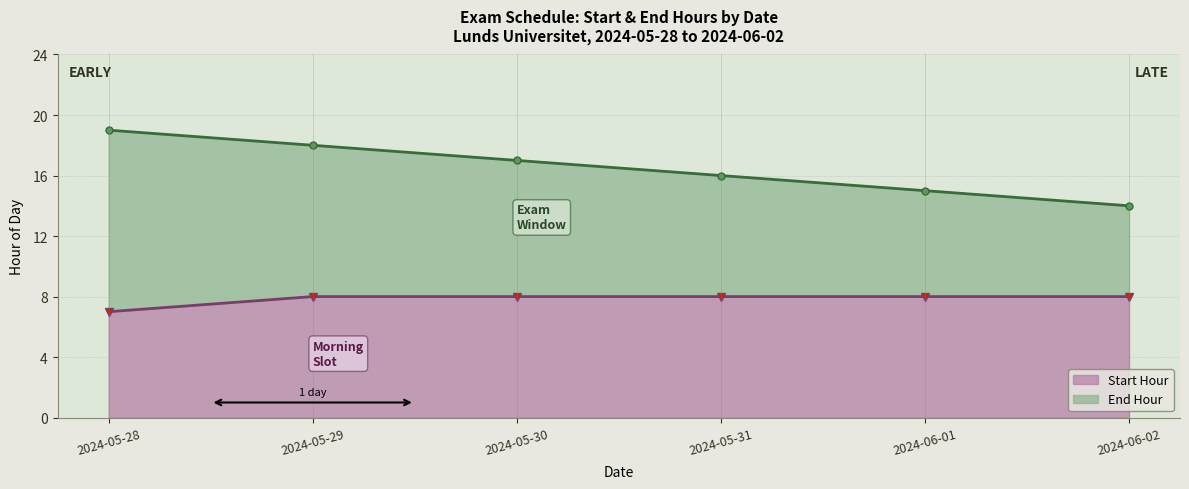

At which label is End Hour closest to 16?

2024-05-31